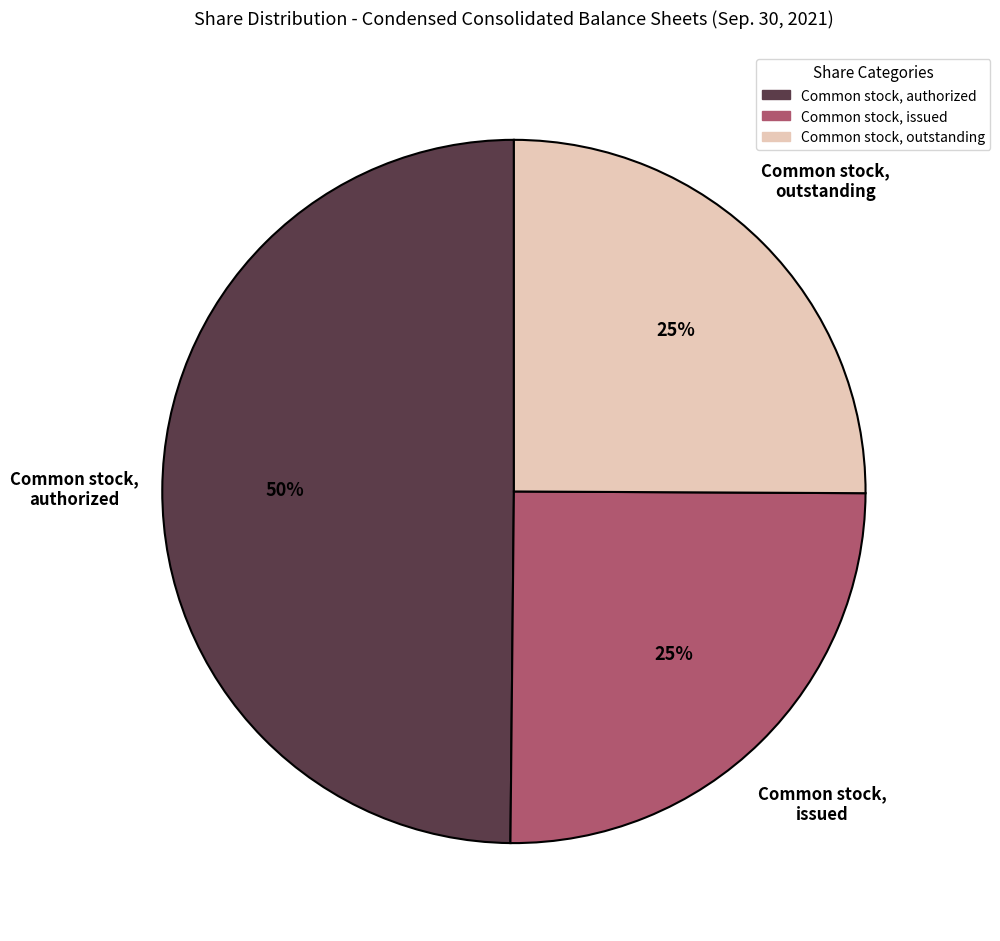

To the nearest percent, what is the average slice percentage?

33%